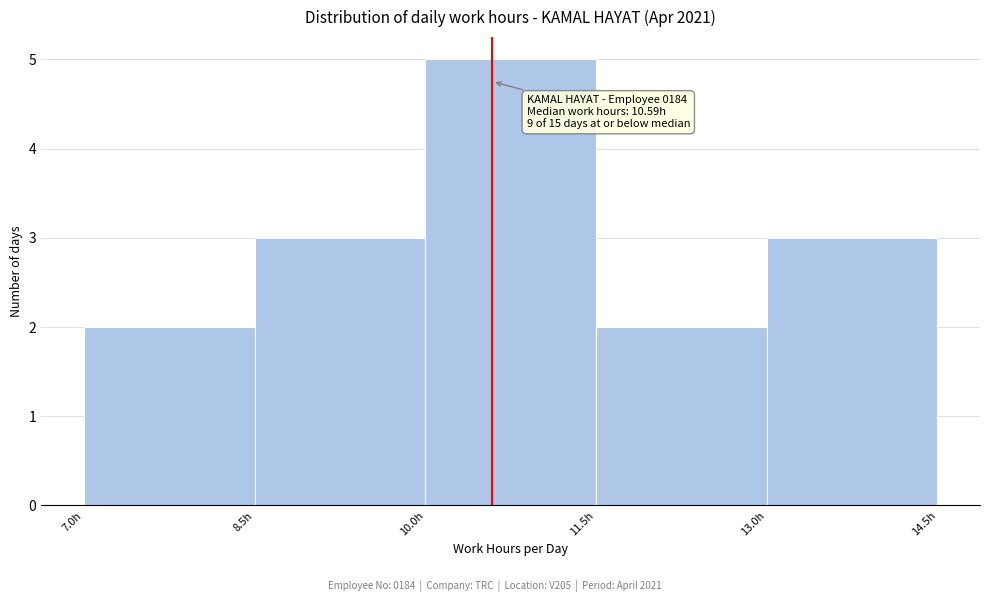

Over which range of the x-axis is the bar tallest?

10.0 to 11.5